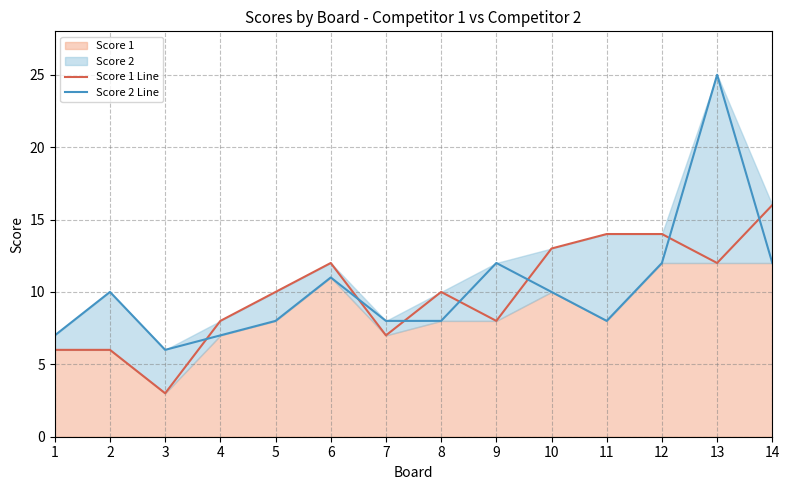

Reading left to right, transcribe all the data shown in this chart.

Score 1 Line: 1=6	2=6	3=3	4=8	5=10	6=12	7=7	8=10	9=8	10=13	11=14	12=14	13=12	14=16
Score 2 Line: 1=7	2=10	3=6	4=7	5=8	6=11	7=8	8=8	9=12	10=10	11=8	12=12	13=25	14=12